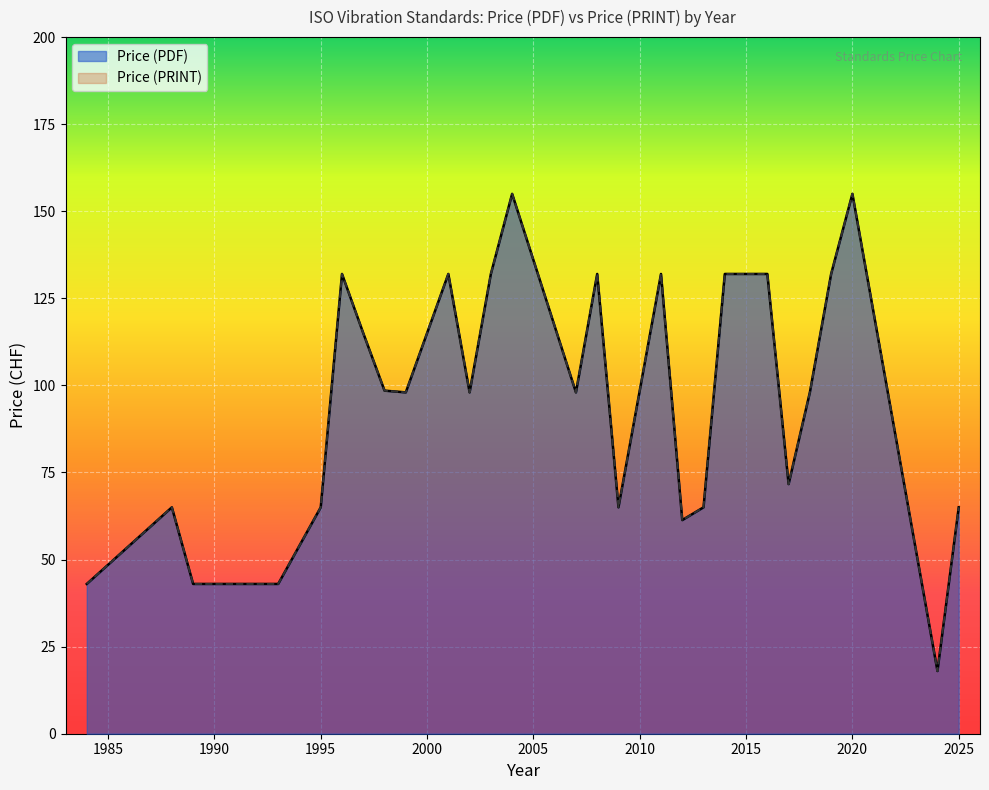

At which category does the chart reach its peak across all series?

2004